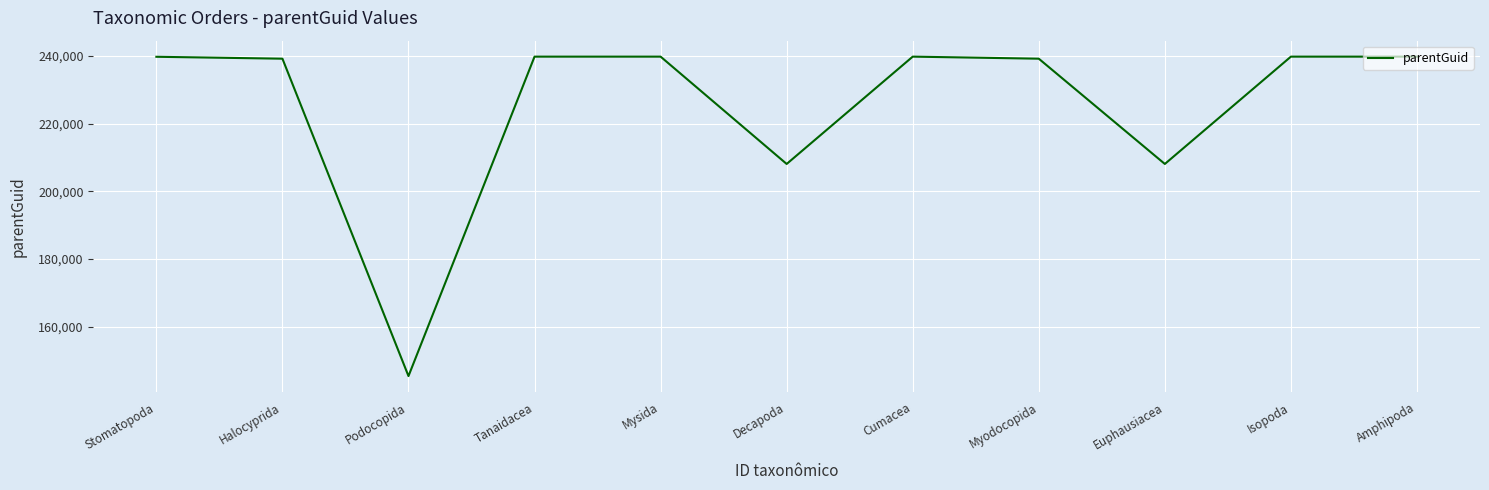

What is the sum of all values?

2478946